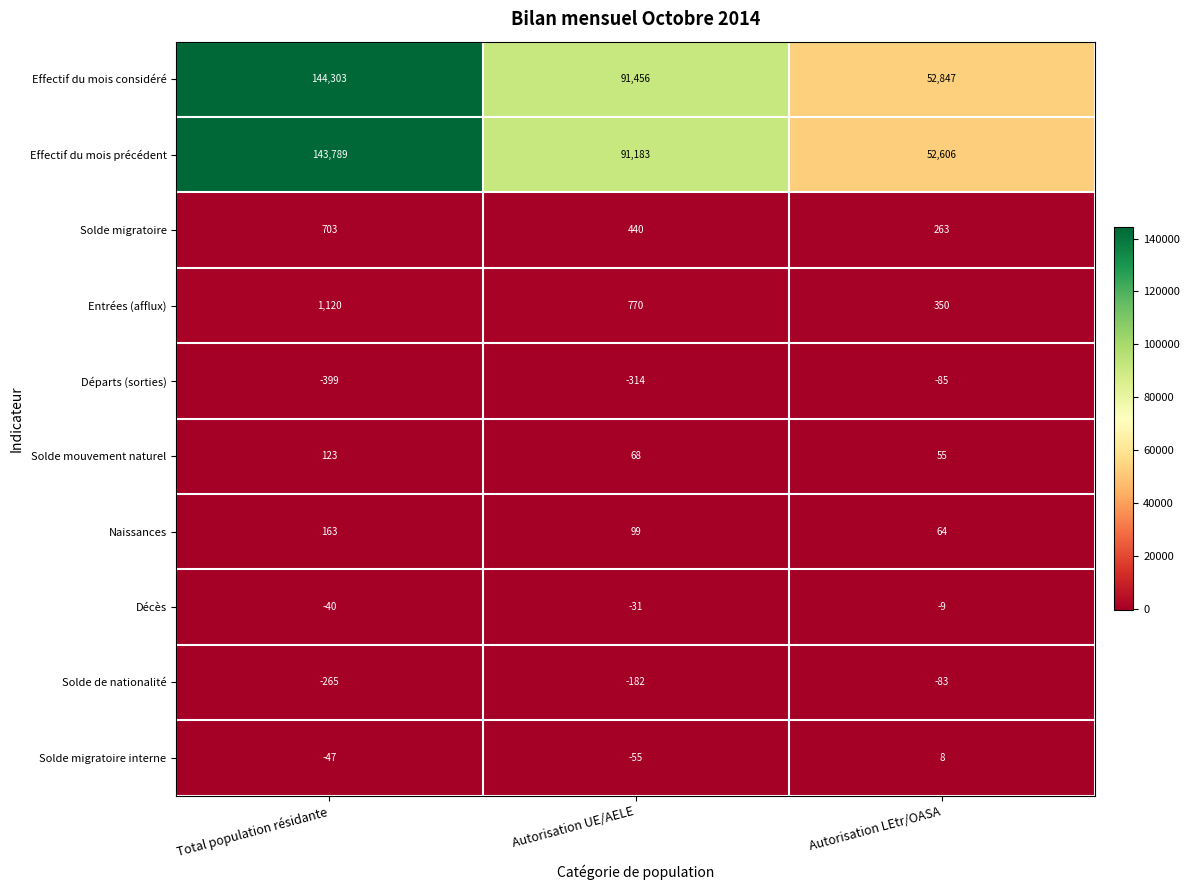

At which category is the sum across all series the highest?

Total population résidante